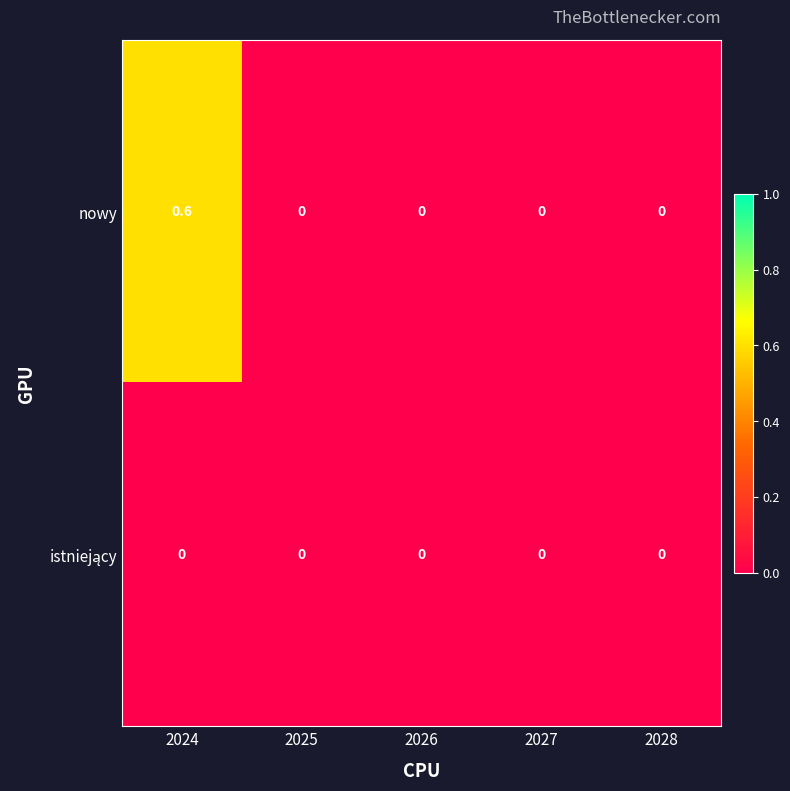

The nowy series shows 0.0 at 2028. True or false?

True